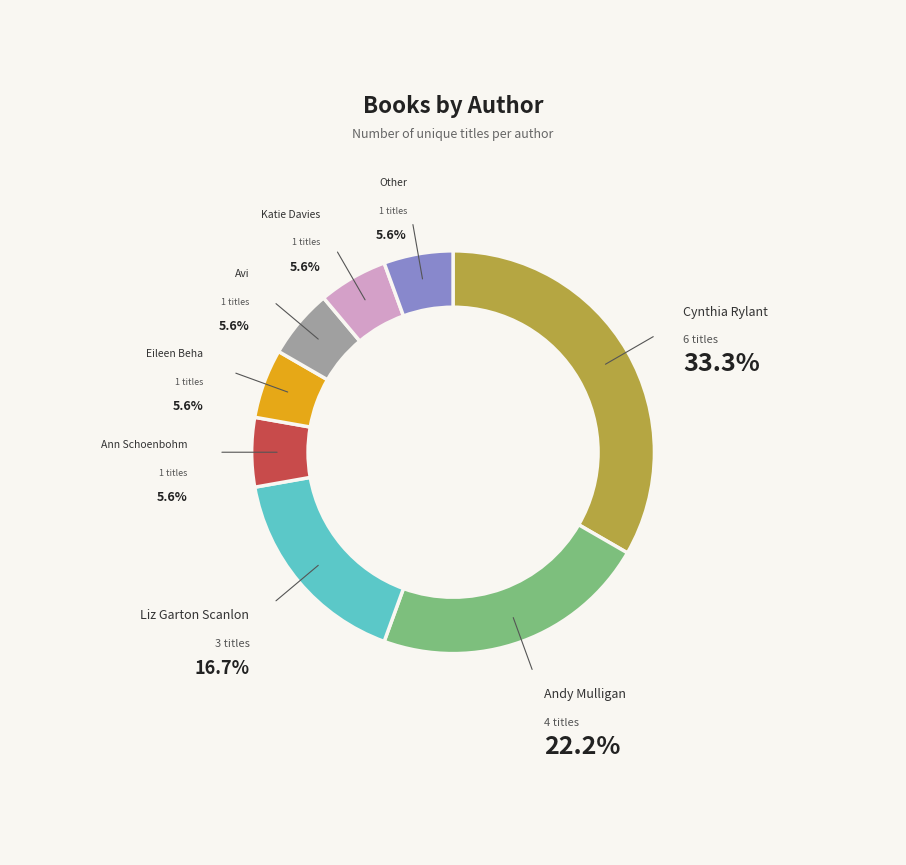

To the nearest percent, what is the combined percentage of Liz Garton Scanlon and Ann Schoenbohm?

22%